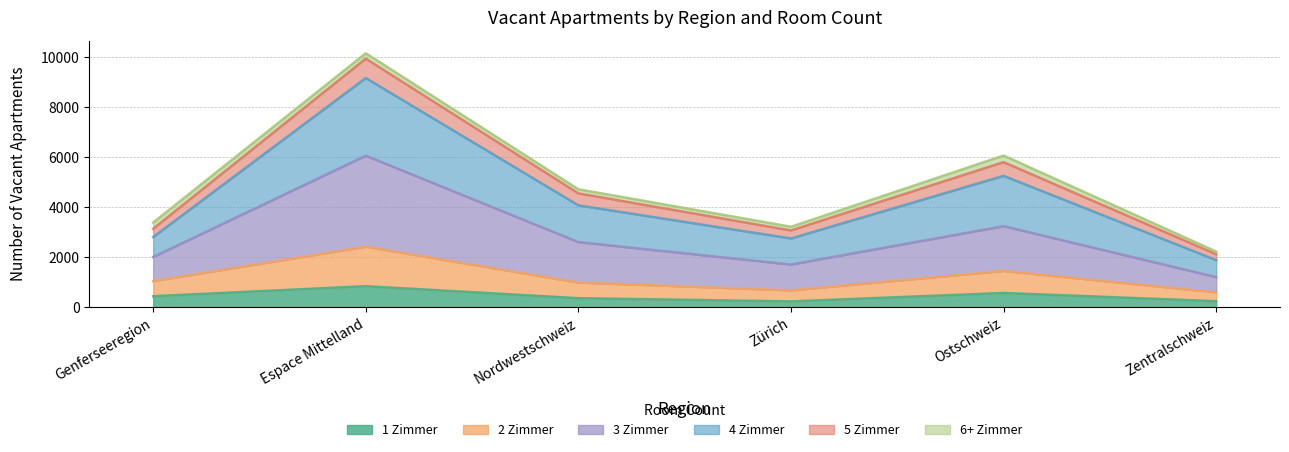

What is the minimum value for 1 Zimmer?

230